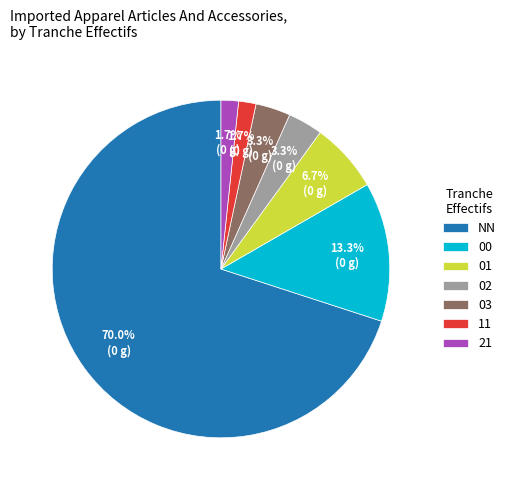

Does NN represent more than half of the total?

Yes